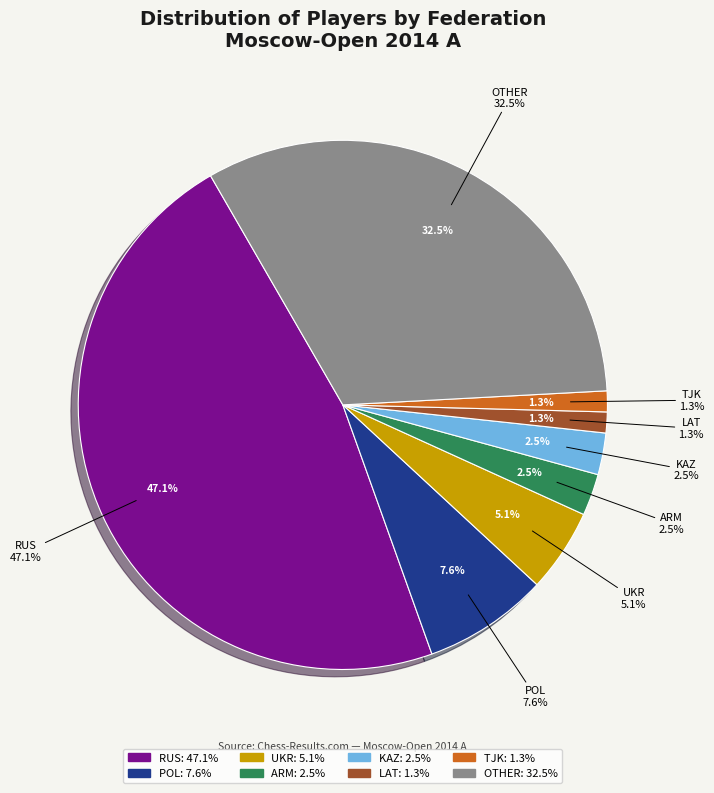

Is it true that UKR is 1% of the pie?

False